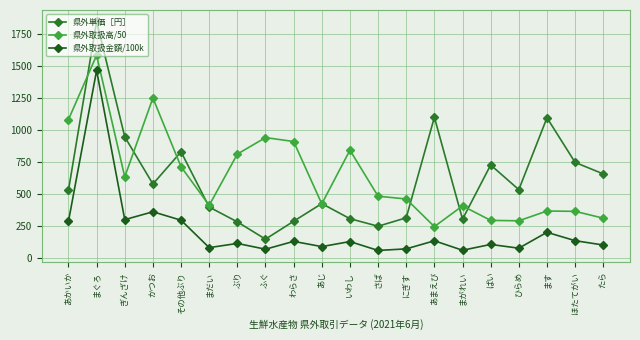

True or false: 県外単価［円］ has a value of 1914.4 at あまえび.

False